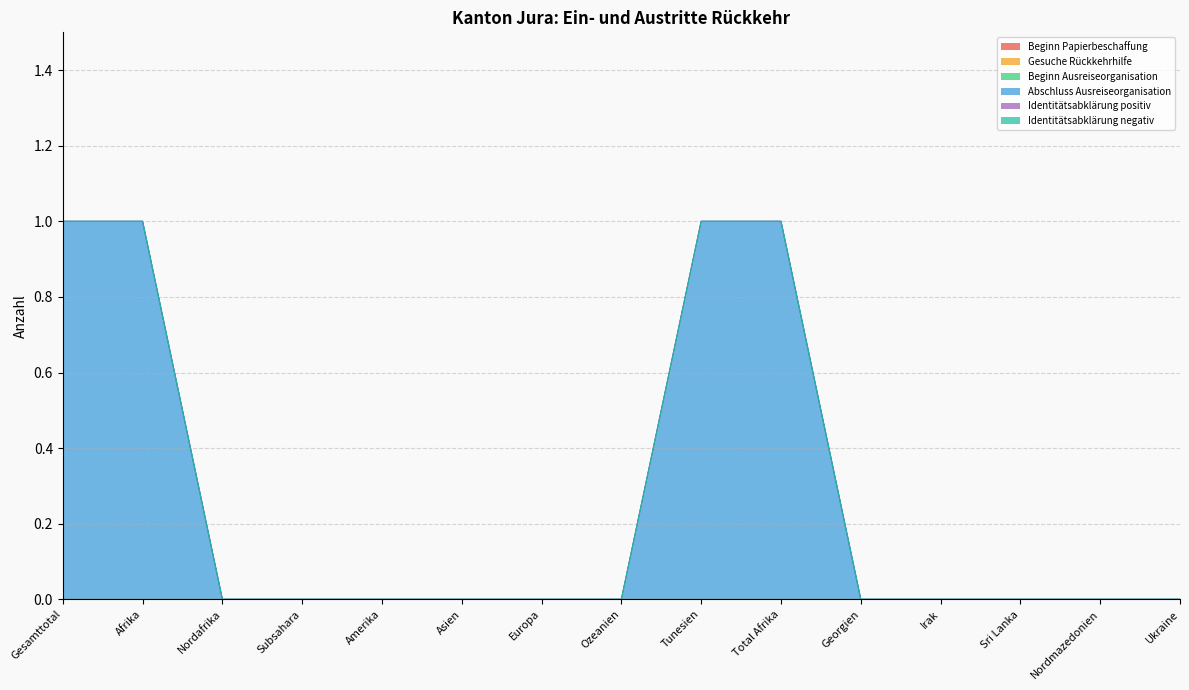

List the labels in order of Identitätsabklärung positiv value, smallest first.

Gesamttotal, Afrika, Nordafrika, Subsahara, Amerika, Asien, Europa, Ozeanien, Tunesien, Total Afrika, Georgien, Irak, Sri Lanka, Nordmazedonien, Ukraine